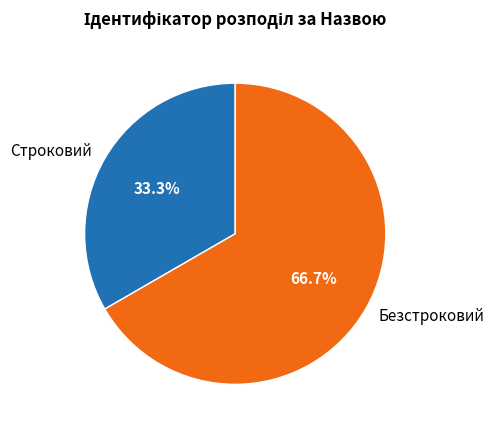

Between Строковий and Безстроковий, which is larger?

Безстроковий